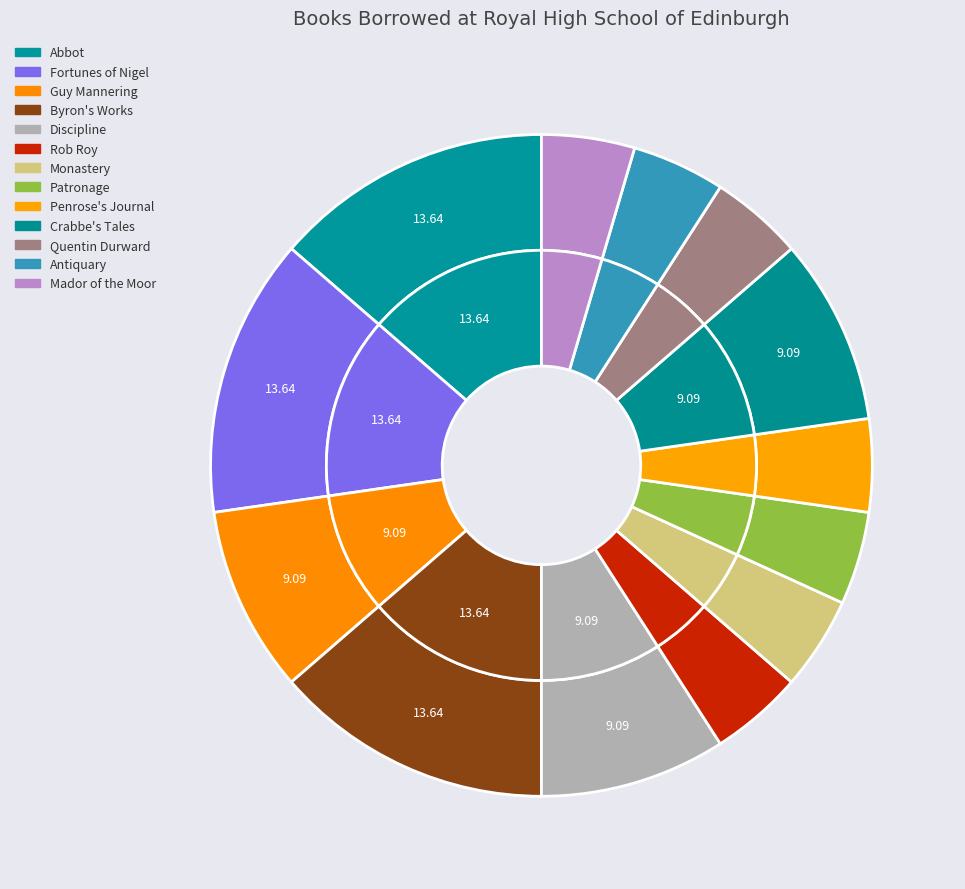

To the nearest percent, what is the difference between the Penrose's Journal and Discipline slice percentages?

5%